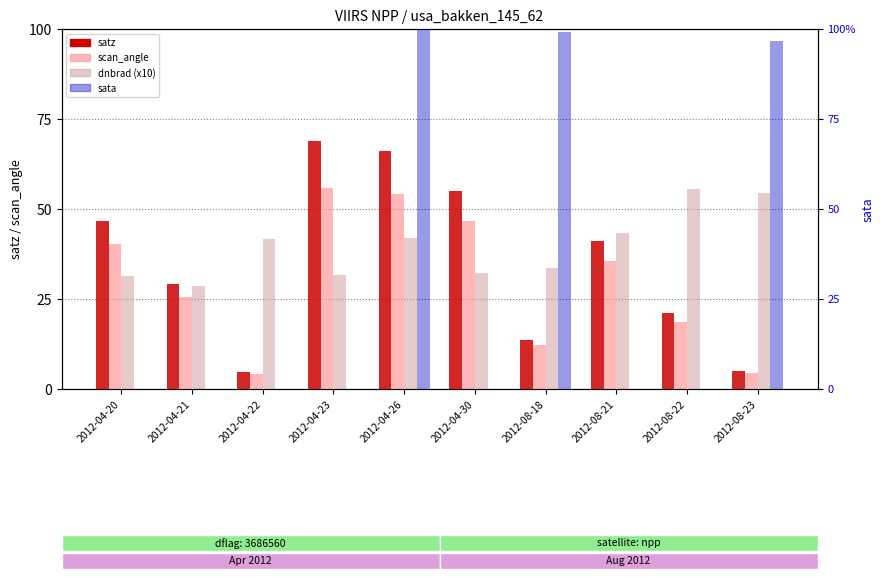

What is the total value across all series at 2012-08-23?

160.2